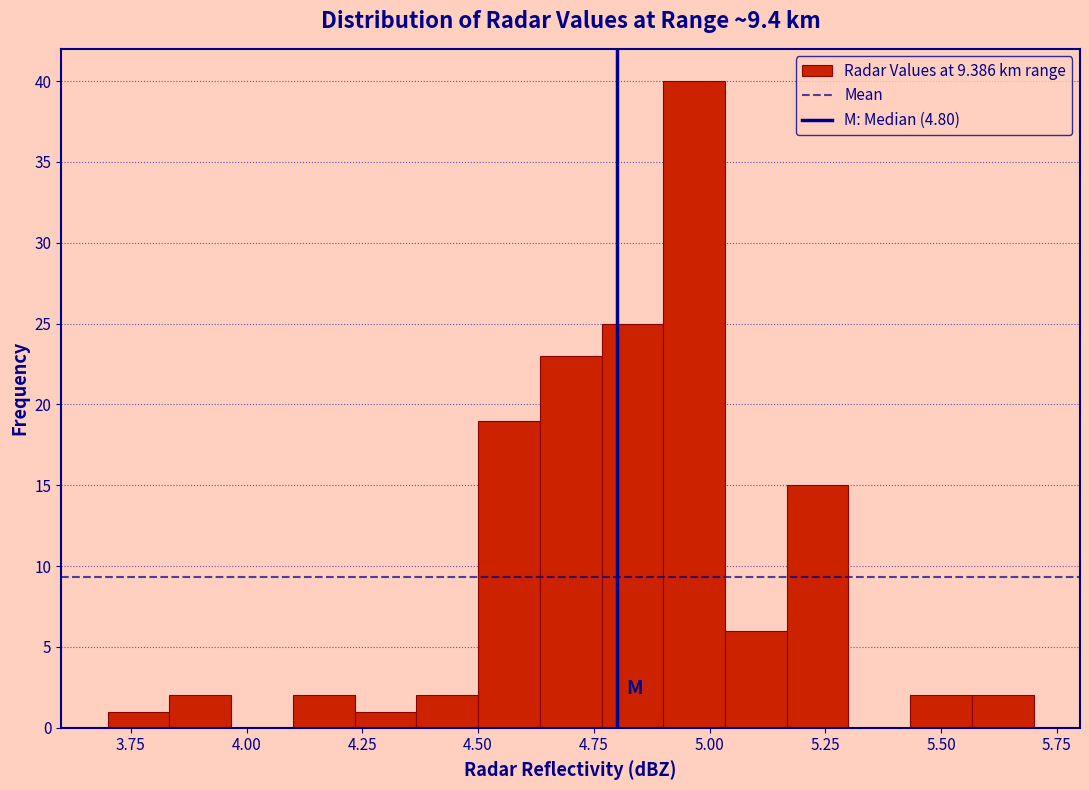

Around what value on the x-axis is the tallest bar? Give the approximate position of its centre, as read against the axis.

4.95